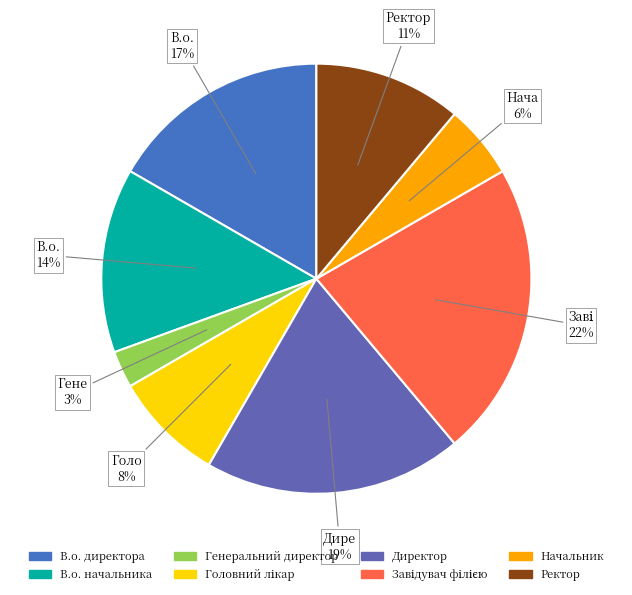

Count the number of slices in the pie.

8